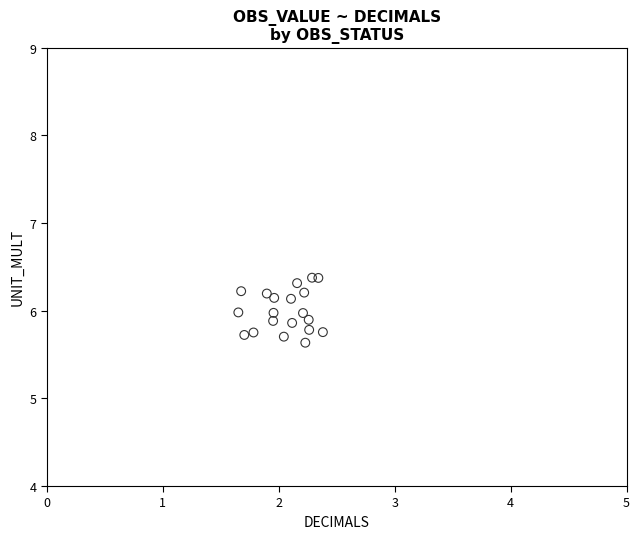

What is the range of X values (max minus min)?

0.7